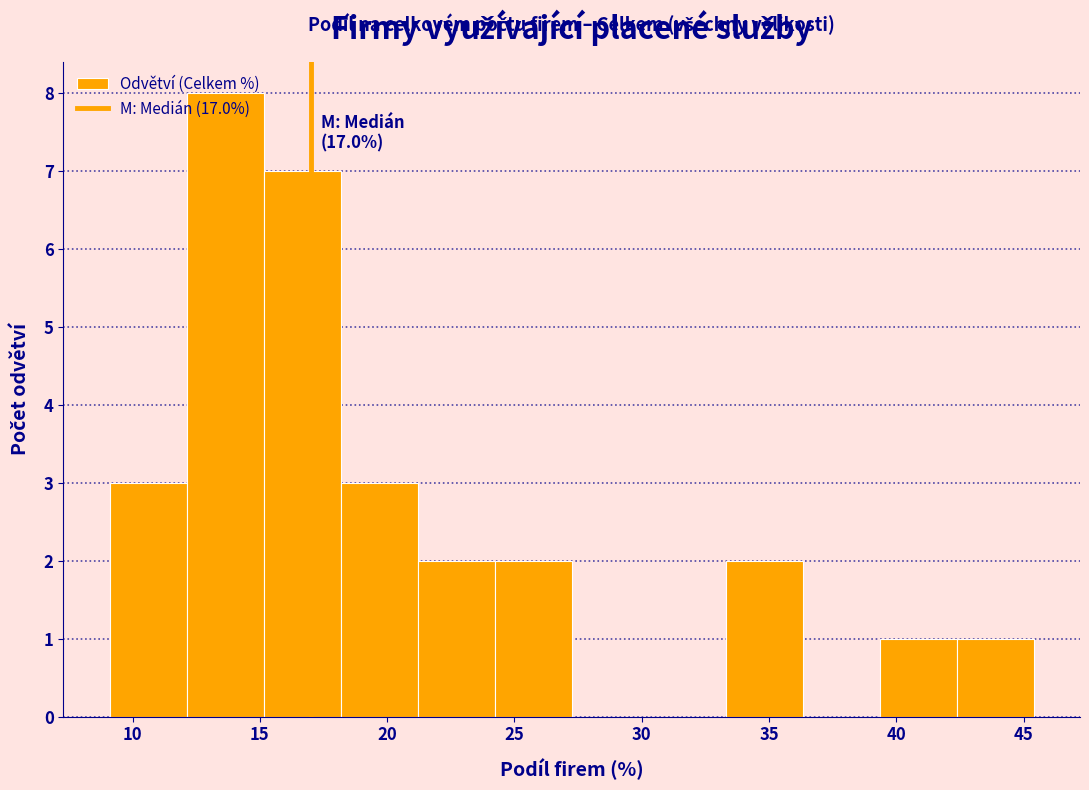

Which range on the x-axis has the tallest bar?

12.0 to 15.0